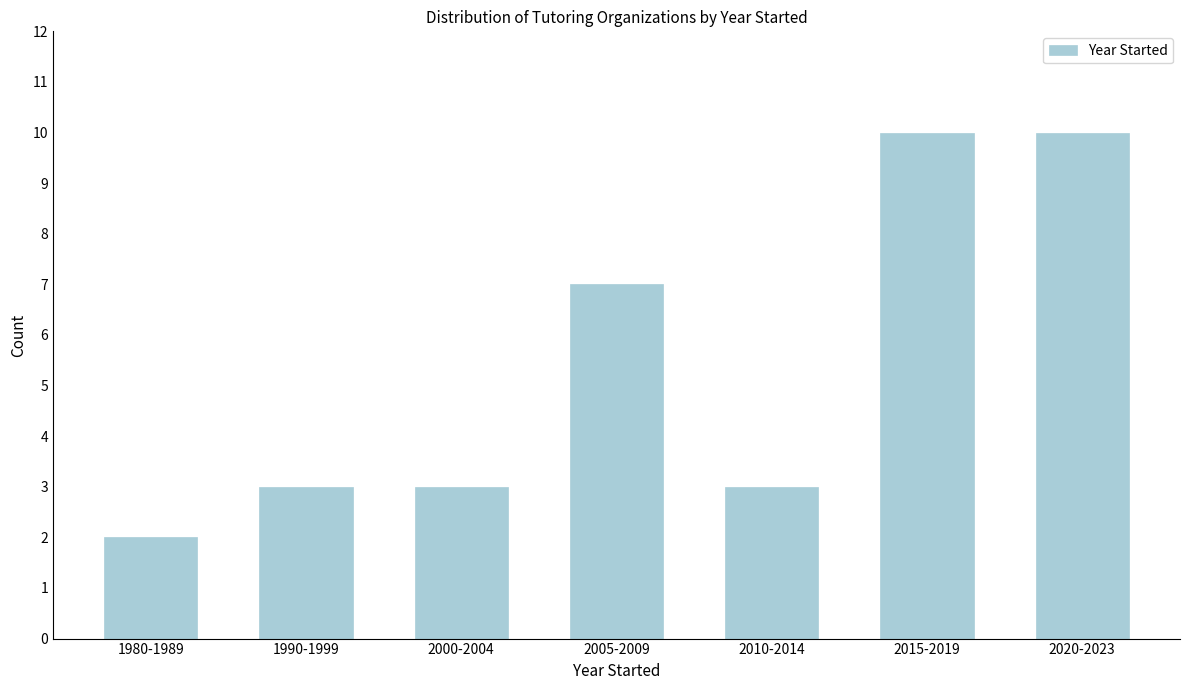

Reading left to right, transcribe all the data shown in this chart.

1980-1989=2	1990-1999=3	2000-2004=3	2005-2009=7	2010-2014=3	2015-2019=10	2020-2023=10